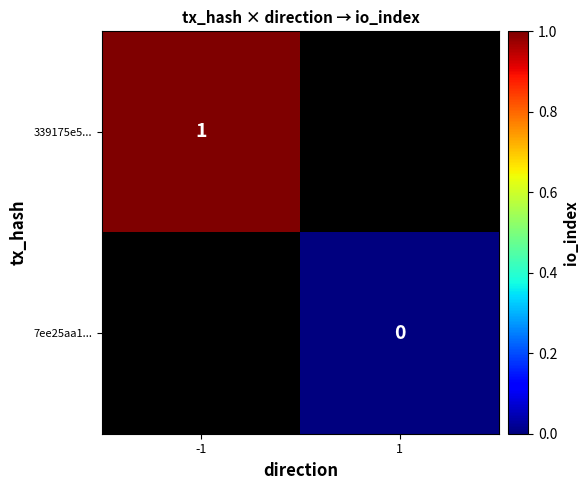

The 339175e5... series shows 2 at -1. True or false?

False